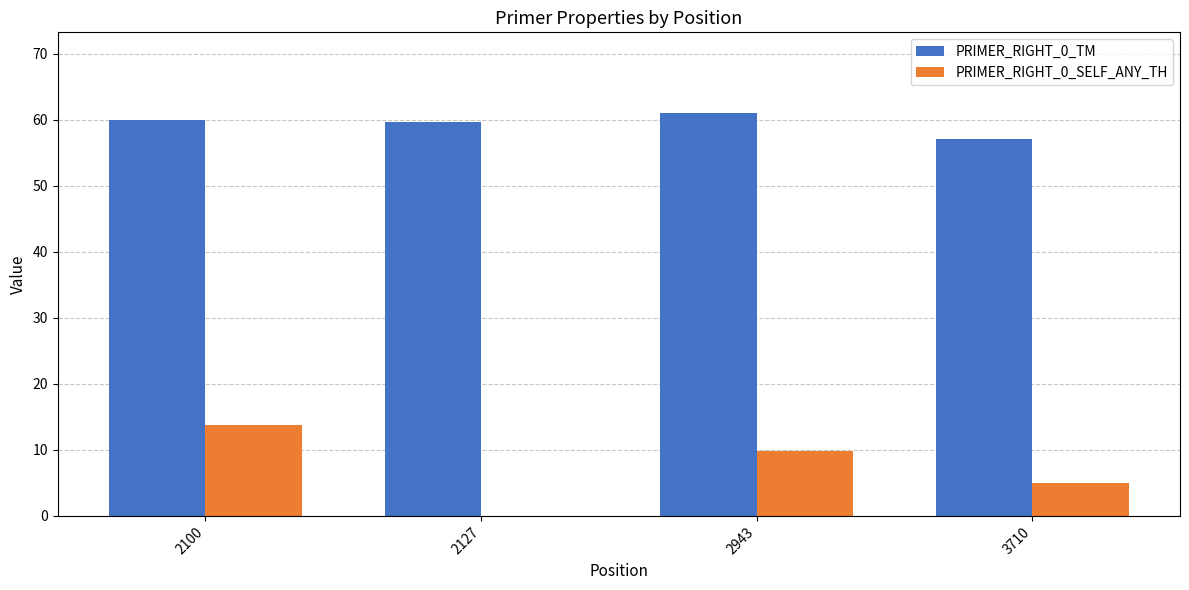

Is the value of PRIMER_RIGHT_0_TM at 3710 greater than the value of PRIMER_RIGHT_0_SELF_ANY_TH at 2100?

Yes